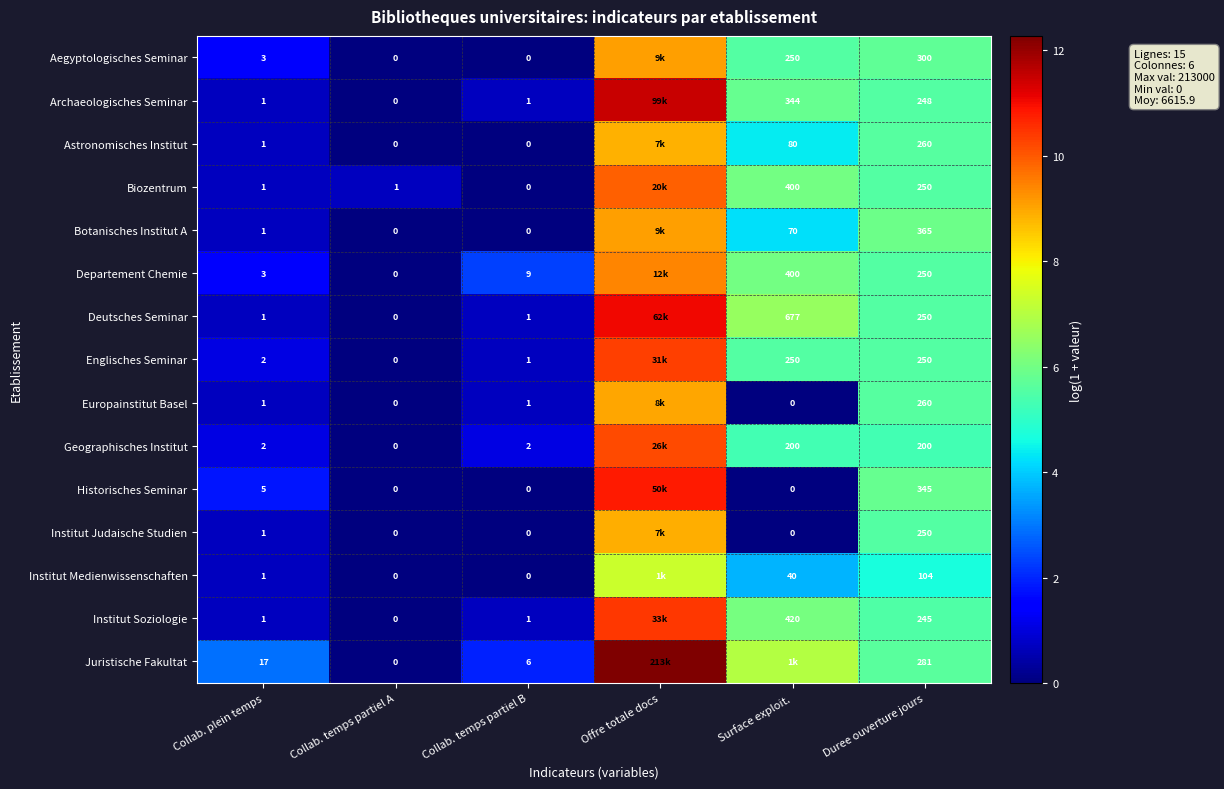

Is the value of Botanisches Institut A at Duree ouverture jours greater than the value of Institut Soziologie at Collab. temps partiel B?

Yes